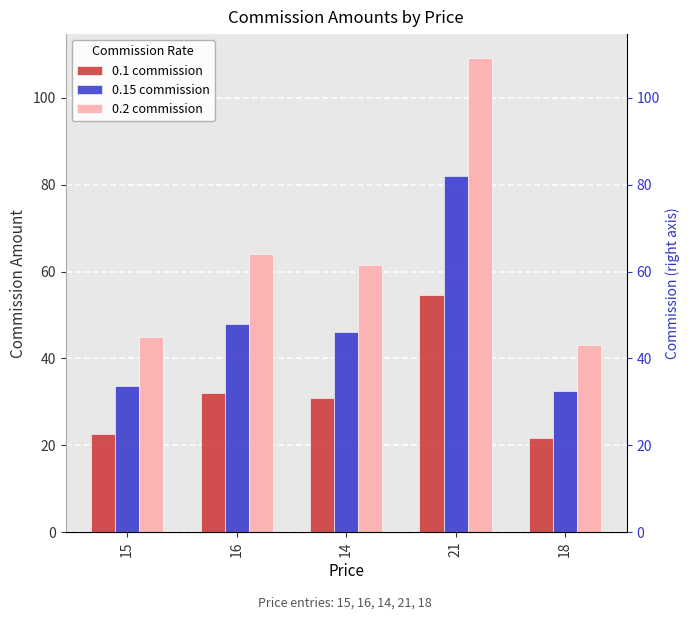

What is the value of the 0.1 commission bar at the 2nd from the left?

32.0